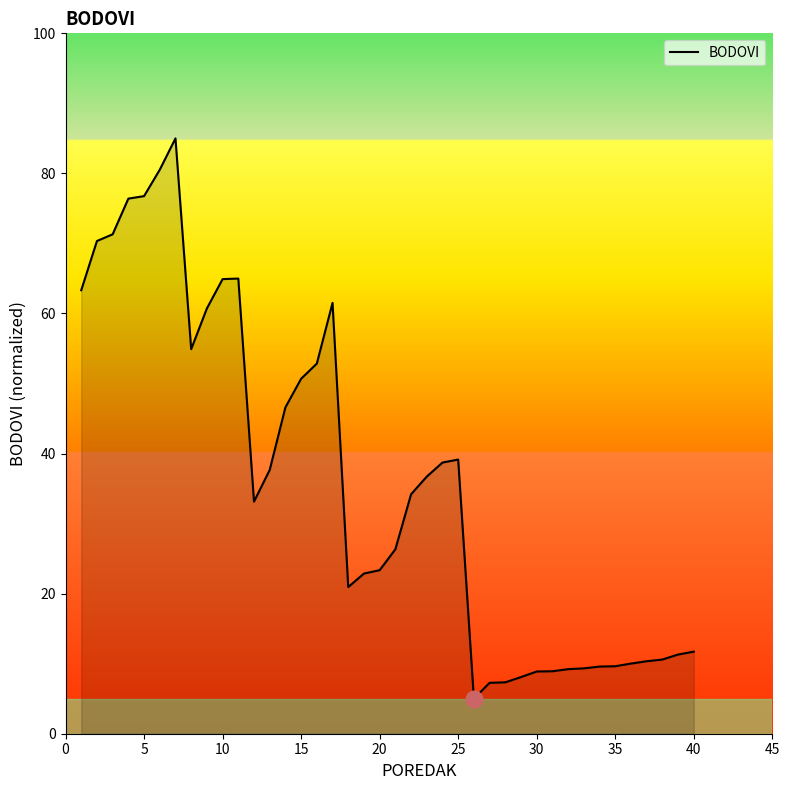

What is the minimum value shown in the chart?

5.0